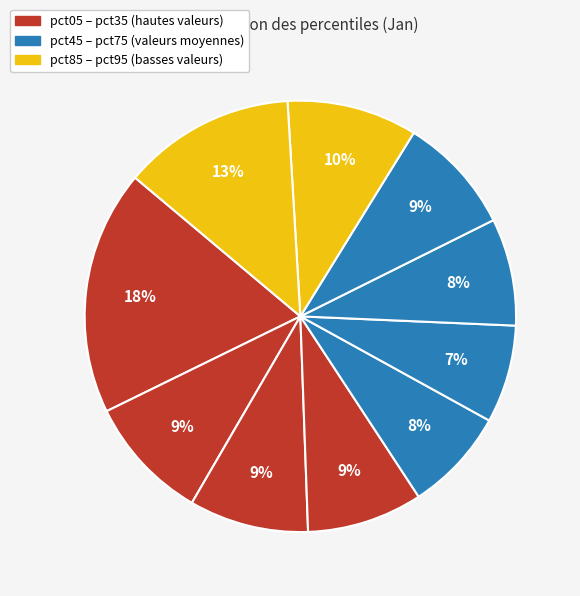

Is there any slice that represents more than half of the pie?

No